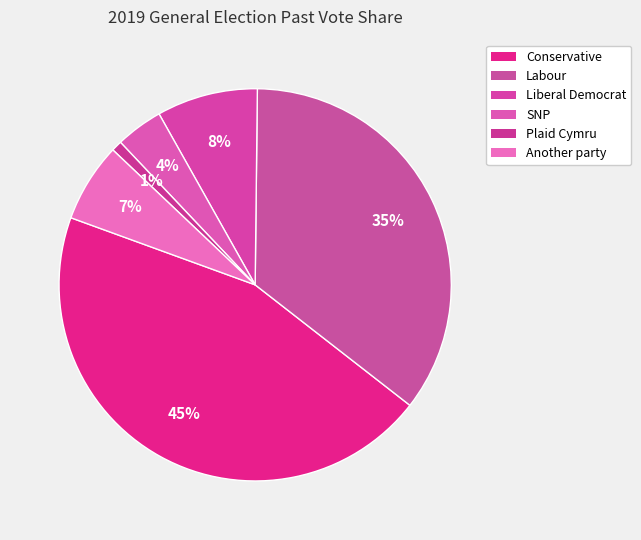

True or false: Another party accounts for 1% of the total.

False